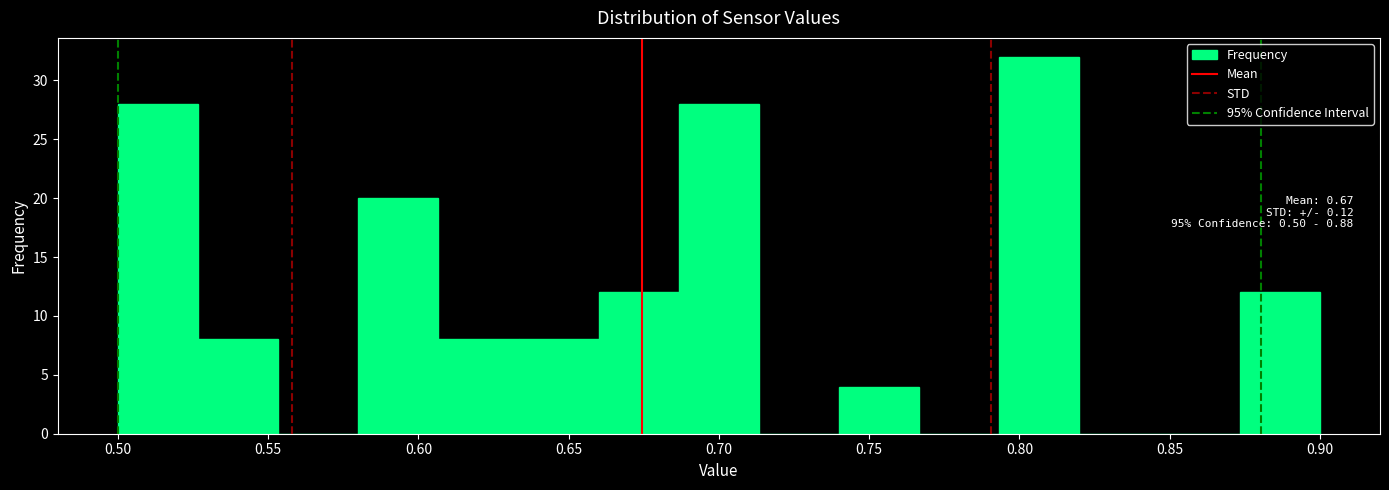

Which range on the x-axis has the tallest bar?

0.795 to 0.820